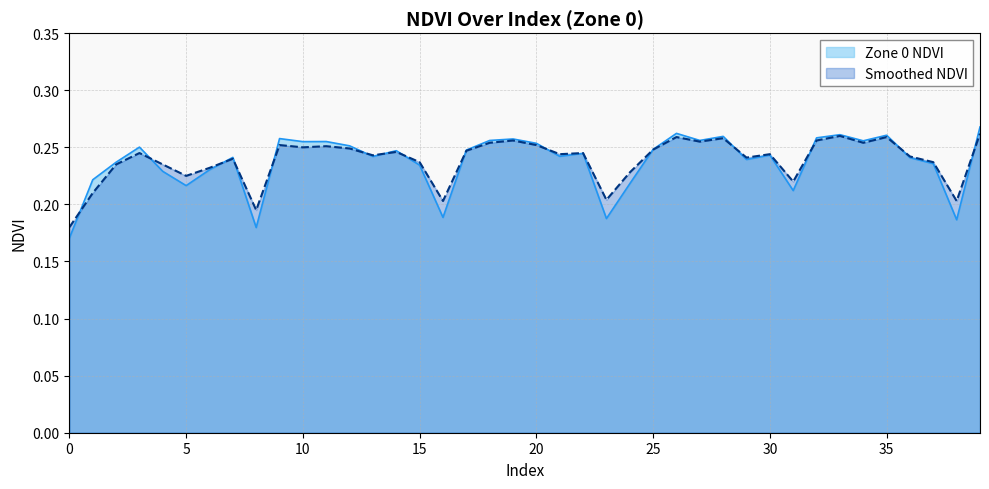

True or false: Smoothed NDVI and Zone 0 NDVI cross at least once.

True